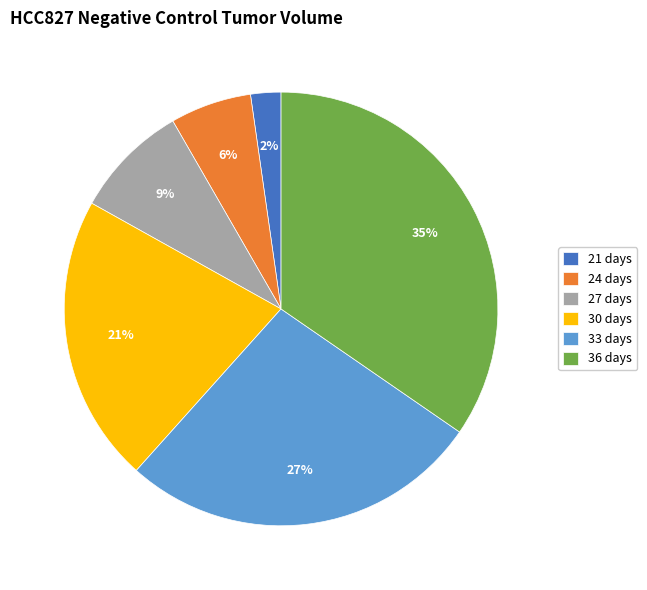

Which category has the smallest portion of the pie?

21 days